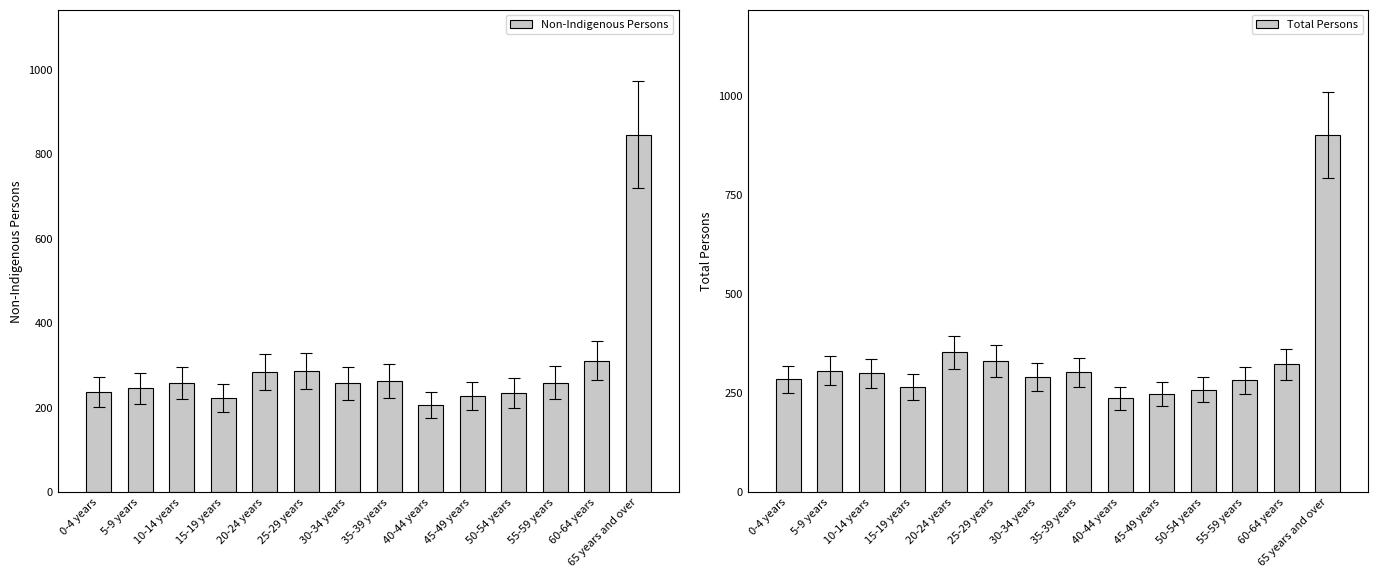

What is the difference between the highest and lowest values at 50-54 years?

24